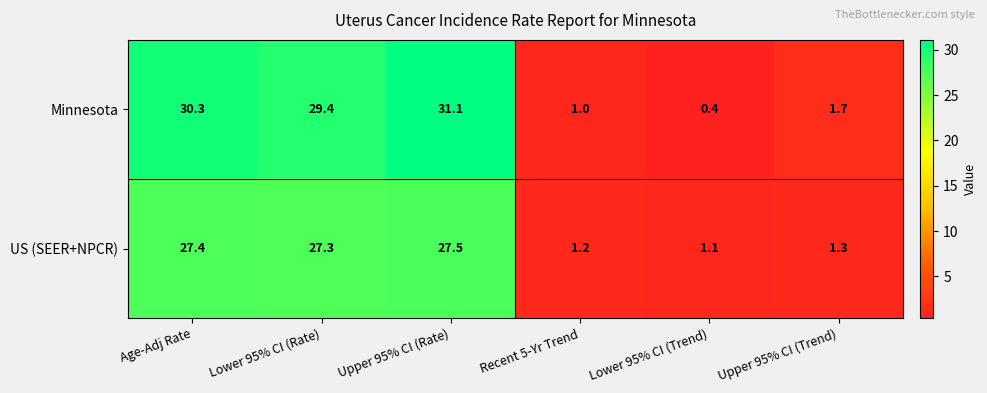

Which series changed the most between Upper 95% CI (Rate) and Lower 95% CI (Trend)?

Minnesota